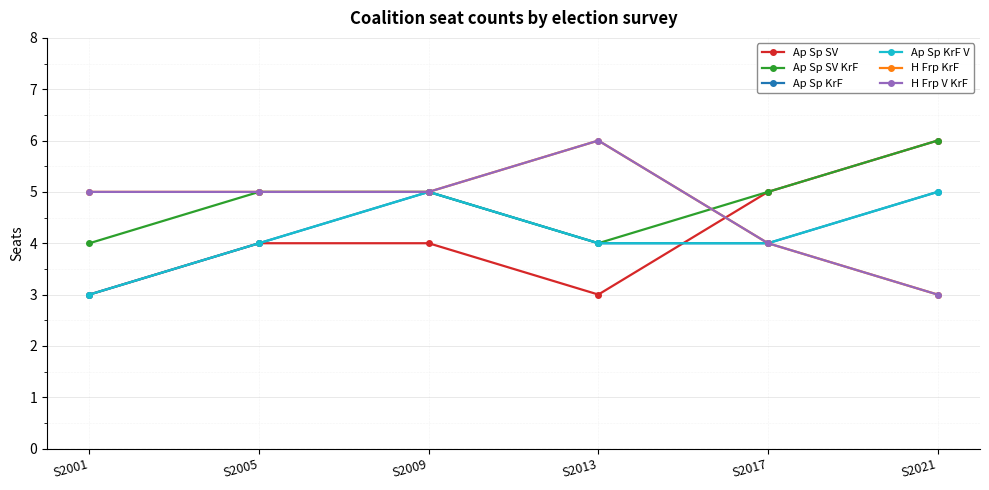

At which label is H Frp KrF closest to 4?

S2017